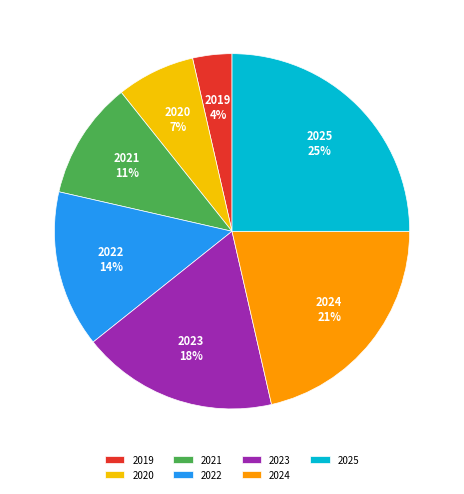

To the nearest percent, what percentage of the pie is 2019?

4%